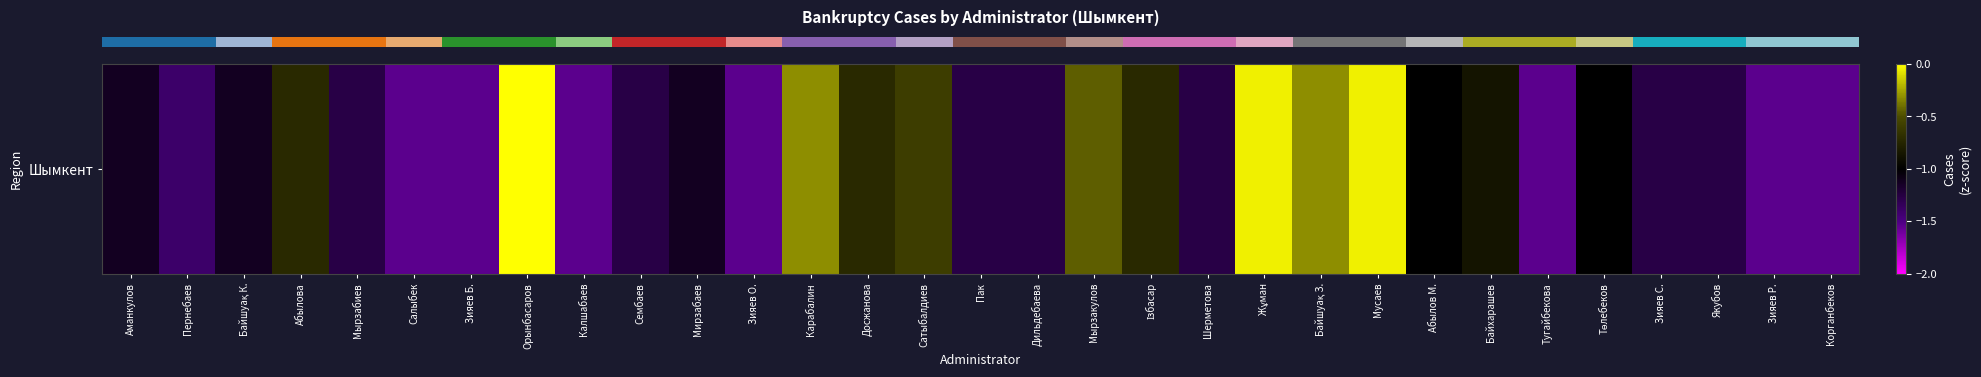

True or false: the data shows -0.4 at Байшуақ К..

False